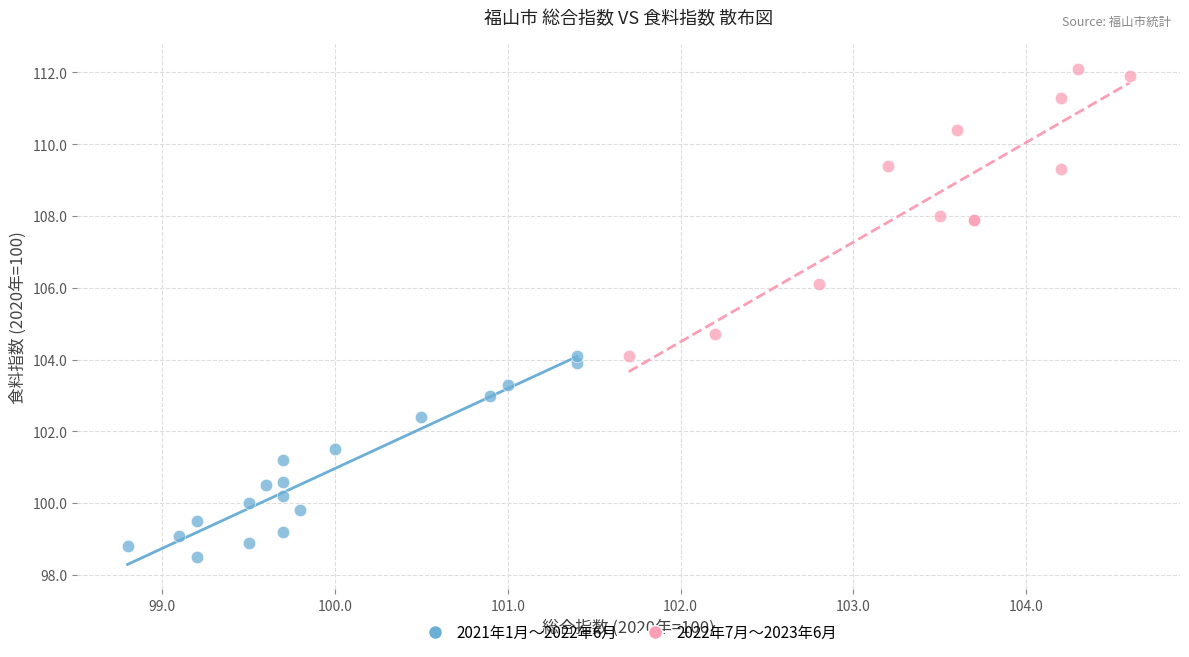

Which series contains the highest Y value?

2022年7月〜2023年6月